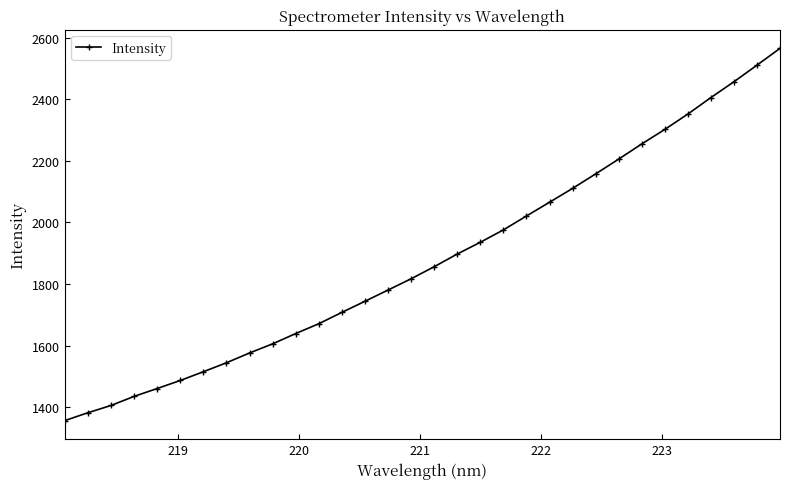

What is the value of the 1st point from the left?

1356.2